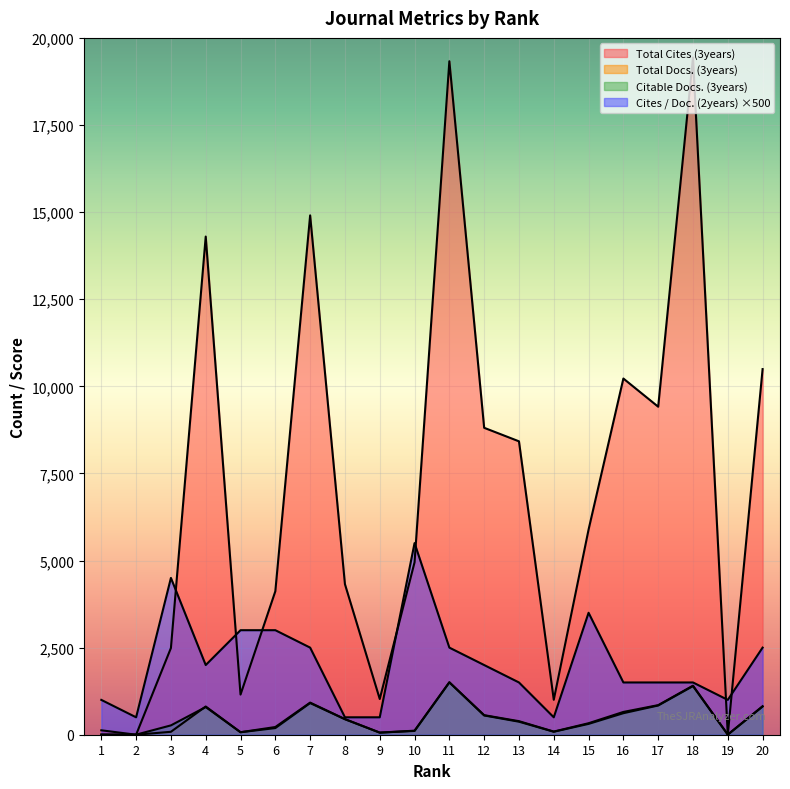

Where does the Total Cites (3years) series first go above 5888?

4